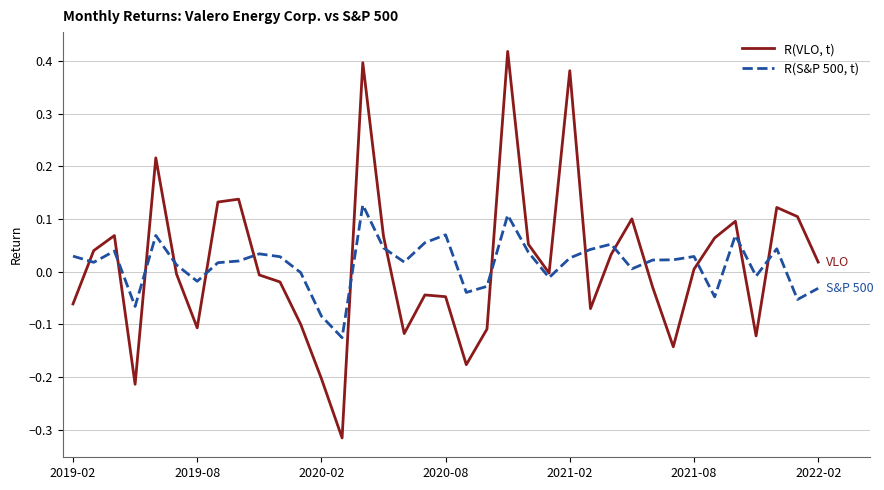

List the series in order of their overall mean, highest first.

R(VLO, t), R(S&P 500, t)